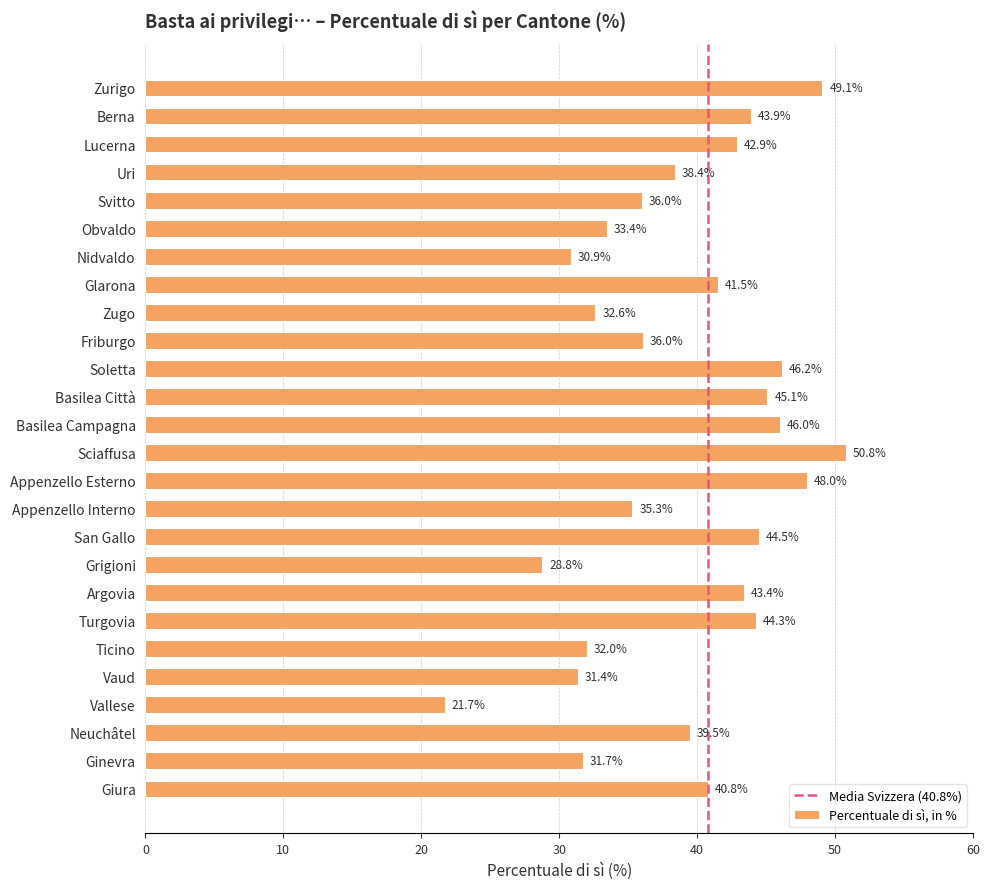

What value does the data have at Vallese?

21.7